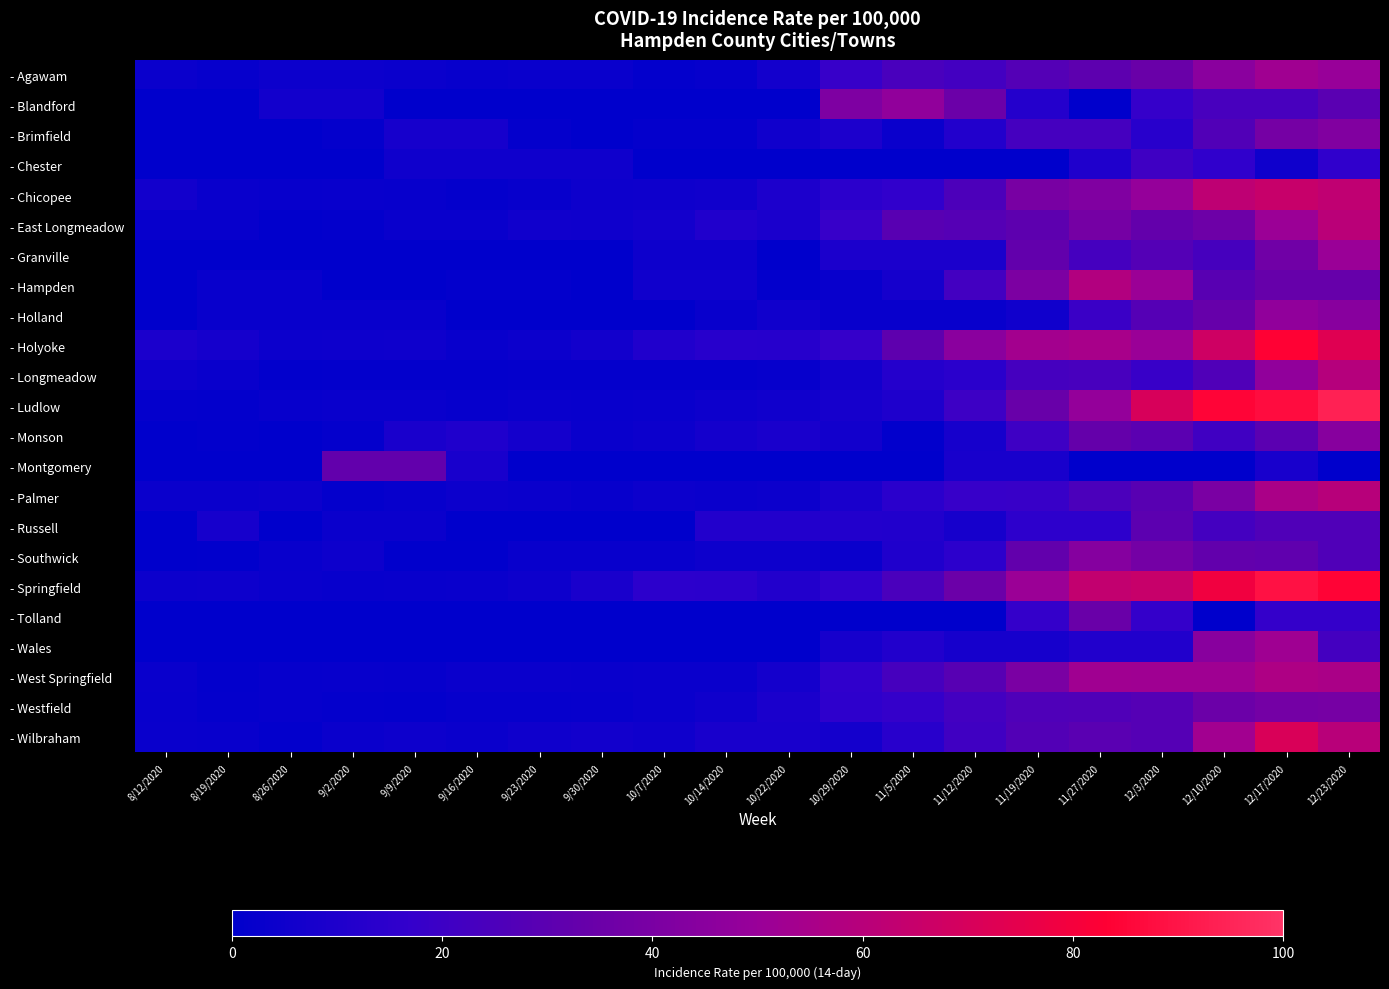

Reading right to left, transcribe all the data shown in this chart.

- Agawam: 12/23/2020=49.9	12/17/2020=52.4	12/10/2020=45.1	12/3/2020=34.6	11/27/2020=30.6	11/19/2020=27.6	11/12/2020=22.1	11/5/2020=24.1	10/29/2020=18.0	10/22/2020=6.5	10/14/2020=2.0	10/7/2020=1.5	9/30/2020=3.5	9/23/2020=3.2	9/16/2020=2.7	9/9/2020=3.7	9/2/2020=4.2	8/26/2020=4.0	8/19/2020=2.2	8/12/2020=3.7
- Blandford: 12/23/2020=29.5	12/17/2020=23.6	12/10/2020=23.6	12/3/2020=17.7	11/27/2020=0.0	11/19/2020=11.8	11/12/2020=35.4	11/5/2020=47.3	10/29/2020=41.2	10/22/2020=0.0	10/14/2020=0.0	10/7/2020=0.0	9/30/2020=0.0	9/23/2020=0.0	9/16/2020=0.0	9/9/2020=0.0	9/2/2020=5.9	8/26/2020=5.9	8/19/2020=0.0	8/12/2020=0.0
- Brimfield: 12/23/2020=42.2	12/17/2020=38.3	12/10/2020=26.8	12/3/2020=13.4	11/27/2020=23.0	11/19/2020=23.0	11/12/2020=11.5	11/5/2020=3.8	10/29/2020=9.6	10/22/2020=5.8	10/14/2020=1.9	10/7/2020=1.9	9/30/2020=0.0	9/23/2020=1.9	9/16/2020=7.7	9/9/2020=7.7	9/2/2020=1.9	8/26/2020=0.0	8/19/2020=0.0	8/12/2020=0.0
- Chester: 12/23/2020=15.8	12/17/2020=5.3	12/10/2020=15.8	12/3/2020=21.0	11/27/2020=10.5	11/19/2020=0.0	11/12/2020=0.0	11/5/2020=0.0	10/29/2020=0.0	10/22/2020=0.0	10/14/2020=0.0	10/7/2020=0.0	9/30/2020=5.3	9/23/2020=5.3	9/16/2020=5.3	9/9/2020=5.3	9/2/2020=0.0	8/26/2020=0.0	8/19/2020=0.0	8/12/2020=0.0
- Chicopee: 12/23/2020=62.5	12/17/2020=64.9	12/10/2020=62.5	12/3/2020=49.1	11/27/2020=41.9	11/19/2020=39.2	11/12/2020=25.3	11/5/2020=16.1	10/29/2020=14.2	10/22/2020=9.5	10/14/2020=5.6	10/7/2020=4.9	9/30/2020=4.4	9/23/2020=2.4	9/16/2020=1.9	9/9/2020=2.5	9/2/2020=2.9	8/26/2020=2.6	8/19/2020=3.3	8/12/2020=5.9
- East Longmeadow: 12/23/2020=60.9	12/17/2020=50.8	12/10/2020=35.7	12/3/2020=32.8	11/27/2020=38.6	11/19/2020=30.7	11/12/2020=28.1	11/5/2020=29.0	10/29/2020=18.2	10/22/2020=8.9	10/14/2020=10.6	10/7/2020=6.3	9/30/2020=5.1	9/23/2020=5.5	9/16/2020=3.4	9/9/2020=3.4	9/2/2020=1.3	8/26/2020=0.4	8/19/2020=2.5	8/12/2020=2.5
- Granville: 12/23/2020=50.7	12/17/2020=36.9	12/10/2020=23.1	12/3/2020=27.7	11/27/2020=23.0	11/19/2020=32.3	11/12/2020=9.2	11/5/2020=9.2	10/29/2020=9.2	10/22/2020=0.0	10/14/2020=4.6	10/7/2020=4.6	9/30/2020=0.0	9/23/2020=0.0	9/16/2020=0.0	9/9/2020=0.0	9/2/2020=0.0	8/26/2020=0.0	8/19/2020=0.0	8/12/2020=0.0
- Hampden: 12/23/2020=33.5	12/17/2020=33.5	12/10/2020=29.2	12/3/2020=51.0	11/27/2020=58.3	11/19/2020=40.8	11/12/2020=21.9	11/5/2020=7.3	10/29/2020=2.9	10/22/2020=1.4	10/14/2020=5.8	10/7/2020=5.8	9/30/2020=0.0	9/23/2020=1.4	9/16/2020=1.4	9/9/2020=0.0	9/2/2020=0.0	8/26/2020=2.9	8/19/2020=2.9	8/12/2020=0.0
- Holland: 12/23/2020=44.6	12/17/2020=47.3	12/10/2020=33.4	12/3/2020=27.8	11/27/2020=19.5	11/19/2020=5.6	11/12/2020=2.8	11/5/2020=2.8	10/29/2020=2.8	10/22/2020=5.6	10/14/2020=2.8	10/7/2020=0.0	9/30/2020=0.0	9/23/2020=0.0	9/16/2020=0.0	9/9/2020=2.8	9/2/2020=2.8	8/26/2020=2.8	8/19/2020=2.8	8/12/2020=0.0
- Holyoke: 12/23/2020=72.8	12/17/2020=83.8	12/10/2020=67.5	12/3/2020=50.4	11/27/2020=54.7	11/19/2020=53.4	11/12/2020=45.3	11/5/2020=30.9	10/29/2020=17.9	10/22/2020=12.7	10/14/2020=13.0	10/7/2020=10.7	9/30/2020=5.9	9/23/2020=4.0	9/16/2020=3.1	9/9/2020=5.0	9/2/2020=4.5	8/26/2020=4.2	8/19/2020=7.1	8/12/2020=9.0
- Longmeadow: 12/23/2020=59.3	12/17/2020=47.3	12/10/2020=26.4	12/3/2020=18.5	11/27/2020=23.6	11/19/2020=22.7	11/12/2020=13.9	11/5/2020=12.1	10/29/2020=6.0	10/22/2020=2.3	10/14/2020=1.8	10/7/2020=1.8	9/30/2020=1.8	9/23/2020=1.8	9/16/2020=1.4	9/9/2020=1.4	9/2/2020=1.4	8/26/2020=0.9	8/19/2020=3.2	8/12/2020=4.6
- Ludlow: 12/23/2020=94.1	12/17/2020=87.2	12/10/2020=84.5	12/3/2020=70.7	11/27/2020=48.6	11/19/2020=34.1	11/12/2020=20.0	11/5/2020=10.0	10/29/2020=7.5	10/22/2020=5.5	10/14/2020=4.5	10/7/2020=3.4	9/30/2020=3.1	9/23/2020=3.4	9/16/2020=2.1	9/9/2020=3.4	9/2/2020=3.4	8/26/2020=2.7	8/19/2020=1.4	8/12/2020=1.7
- Monson: 12/23/2020=44.3	12/17/2020=29.8	12/10/2020=21.3	12/3/2020=29.8	11/27/2020=33.2	11/19/2020=20.4	11/12/2020=7.7	11/5/2020=0.9	10/29/2020=5.9	10/22/2020=8.5	10/14/2020=6.8	10/7/2020=4.2	9/30/2020=3.4	9/23/2020=6.8	9/16/2020=10.2	9/9/2020=8.5	9/2/2020=1.7	8/26/2020=0.0	8/19/2020=0.8	8/12/2020=0.0
- Montgomery: 12/23/2020=0.0	12/17/2020=8.1	12/10/2020=0.0	12/3/2020=0.0	11/27/2020=0.0	11/19/2020=8.1	11/12/2020=8.1	11/5/2020=0.0	10/29/2020=0.0	10/22/2020=0.0	10/14/2020=0.0	10/7/2020=0.0	9/30/2020=0.0	9/23/2020=0.0	9/16/2020=8.1	9/9/2020=32.3	9/2/2020=32.3	8/26/2020=0.0	8/19/2020=0.0	8/12/2020=0.0
- Palmer: 12/23/2020=59.9	12/17/2020=55.6	12/10/2020=39.9	12/3/2020=29.0	11/27/2020=24.8	11/19/2020=18.7	11/12/2020=18.1	11/5/2020=13.9	10/29/2020=8.4	10/22/2020=4.2	10/14/2020=3.6	10/7/2020=4.2	9/30/2020=2.4	9/23/2020=3.6	9/16/2020=4.2	9/9/2020=2.4	9/2/2020=1.8	8/26/2020=4.2	8/19/2020=3.6	8/12/2020=3.6
- Russell: 12/23/2020=26.4	12/17/2020=26.4	12/10/2020=22.6	12/3/2020=30.2	11/27/2020=15.1	11/19/2020=15.1	11/12/2020=7.5	11/5/2020=11.3	10/29/2020=11.4	10/22/2020=11.4	10/14/2020=11.4	10/7/2020=0.0	9/30/2020=0.0	9/23/2020=0.0	9/16/2020=0.0	9/9/2020=3.8	9/2/2020=3.8	8/26/2020=0.0	8/19/2020=7.6	8/12/2020=0.0
- Southwick: 12/23/2020=26.2	12/17/2020=31.3	12/10/2020=32.1	12/3/2020=37.9	11/27/2020=43.7	11/19/2020=32.1	11/12/2020=14.6	11/5/2020=10.2	10/29/2020=3.6	10/22/2020=4.4	10/14/2020=4.4	10/7/2020=2.9	9/30/2020=2.9	9/23/2020=2.9	9/16/2020=0.7	9/9/2020=0.7	9/2/2020=4.4	8/26/2020=2.9	8/19/2020=0.7	8/12/2020=0.0
- Springfield: 12/23/2020=84.0	12/17/2020=88.7	12/10/2020=78.8	12/3/2020=64.9	11/27/2020=63.4	11/19/2020=51.1	11/12/2020=35.2	11/5/2020=24.6	10/29/2020=15.9	10/22/2020=11.7	10/14/2020=14.4	10/7/2020=14.6	9/30/2020=8.3	9/23/2020=4.3	9/16/2020=3.3	9/9/2020=3.0	9/2/2020=2.5	8/26/2020=3.2	8/19/2020=4.5	8/12/2020=4.2
- Tolland: 12/23/2020=17.2	12/17/2020=17.2	12/10/2020=0.0	12/3/2020=17.2	11/27/2020=34.5	11/19/2020=17.2	11/12/2020=0.0	11/5/2020=0.0	10/29/2020=0.0	10/22/2020=0.0	10/14/2020=0.0	10/7/2020=0.0	9/30/2020=0.0	9/23/2020=0.0	9/16/2020=0.0	9/9/2020=0.0	9/2/2020=0.0	8/26/2020=0.0	8/19/2020=0.0	8/12/2020=0.0
- Wales: 12/23/2020=22.4	12/17/2020=52.3	12/10/2020=44.9	12/3/2020=11.2	11/27/2020=11.2	11/19/2020=7.5	11/12/2020=7.5	11/5/2020=11.2	10/29/2020=7.5	10/22/2020=0.0	10/14/2020=0.0	10/7/2020=0.0	9/30/2020=0.0	9/23/2020=0.0	9/16/2020=0.0	9/9/2020=0.0	9/2/2020=0.0	8/26/2020=0.0	8/19/2020=0.0	8/12/2020=0.0
- West Springfield: 12/23/2020=55.7	12/17/2020=57.0	12/10/2020=52.1	12/3/2020=52.3	11/27/2020=52.6	11/19/2020=40.2	11/12/2020=28.7	11/5/2020=23.1	10/29/2020=16.0	10/22/2020=6.8	10/14/2020=3.9	10/7/2020=3.9	9/30/2020=3.4	9/23/2020=3.9	9/16/2020=3.6	9/9/2020=2.2	9/2/2020=2.7	8/26/2020=2.2	8/19/2020=1.2	8/12/2020=3.2
- Westfield: 12/23/2020=38.7	12/17/2020=38.2	12/10/2020=35.2	12/3/2020=28.0	11/27/2020=26.3	11/19/2020=26.1	11/12/2020=21.9	11/5/2020=17.3	10/29/2020=15.3	10/22/2020=8.9	10/14/2020=5.2	10/7/2020=3.6	9/30/2020=2.7	9/23/2020=2.2	9/16/2020=2.1	9/9/2020=1.5	9/2/2020=1.9	8/26/2020=2.1	8/19/2020=1.9	8/12/2020=2.9
- Wilbraham: 12/23/2020=60.5	12/17/2020=70.8	12/10/2020=53.1	12/3/2020=28.0	11/27/2020=29.5	11/19/2020=27.0	11/12/2020=21.1	11/5/2020=13.3	10/29/2020=6.9	10/22/2020=7.9	10/14/2020=7.9	10/7/2020=5.4	9/30/2020=5.9	9/23/2020=5.4	9/16/2020=3.9	9/9/2020=4.4	9/2/2020=3.9	8/26/2020=1.5	8/19/2020=2.9	8/12/2020=3.4